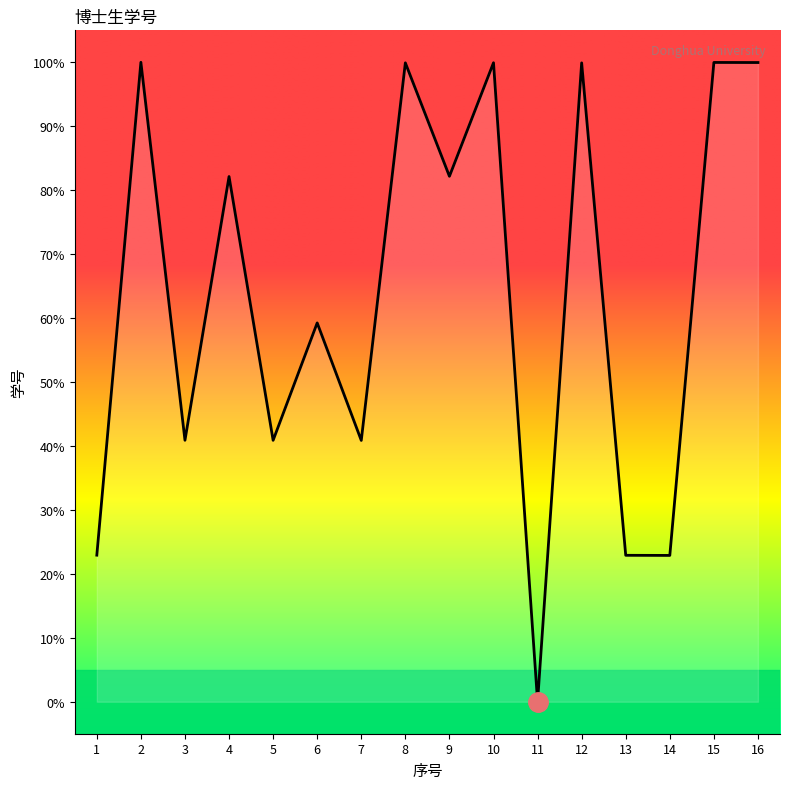

What is the approximate value at 13?

22.9